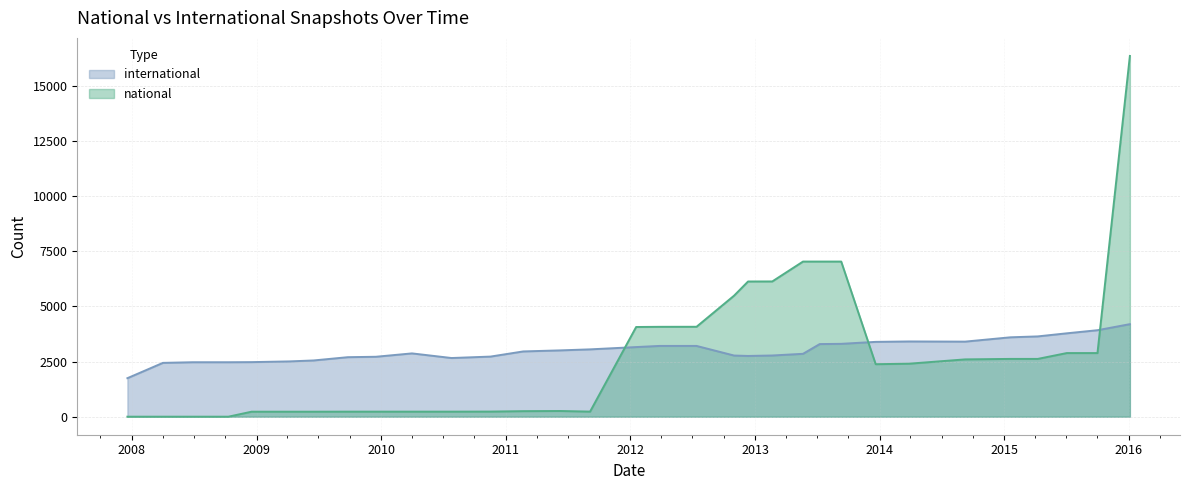

Which series has the largest total across all categories?

international